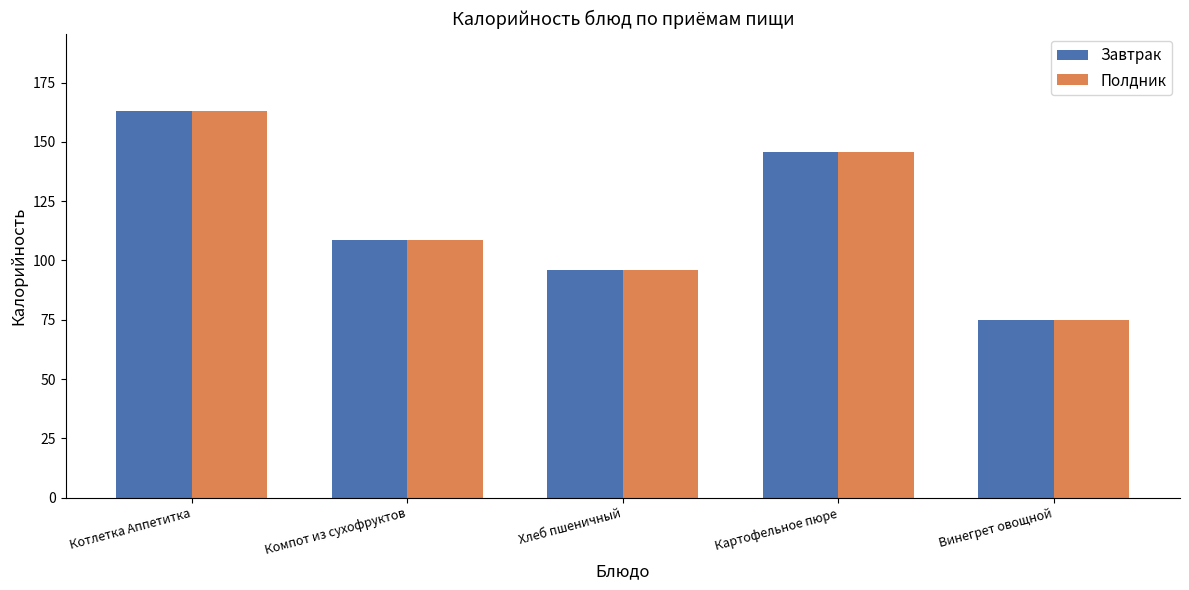

Reading left to right, extract all data points from this chart.

Завтрак: Котлетка Аппетитка=163.1	Компот из сухофруктов=108.7	Хлеб пшеничный=96.0	Картофельное пюре=145.8	Винегрет овощной=75.1
Полдник: Котлетка Аппетитка=163.1	Компот из сухофруктов=108.7	Хлеб пшеничный=96.0	Картофельное пюре=145.8	Винегрет овощной=75.1